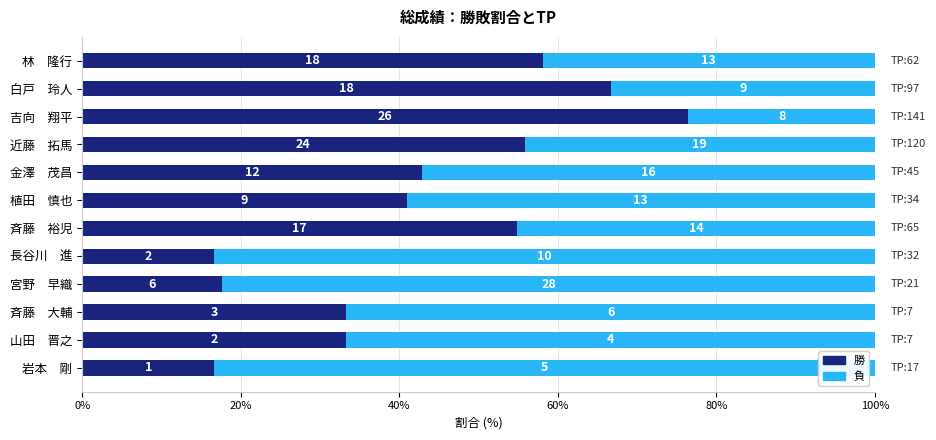

Reading left to right, extract all data points from this chart.

勝: 58.1	66.7	76.5	55.8	42.9	40.9	54.8	16.7	17.6	33.3	33.3	16.7
負: 41.9	33.3	23.5	44.2	57.1	59.1	45.2	83.3	82.4	66.7	66.7	83.3